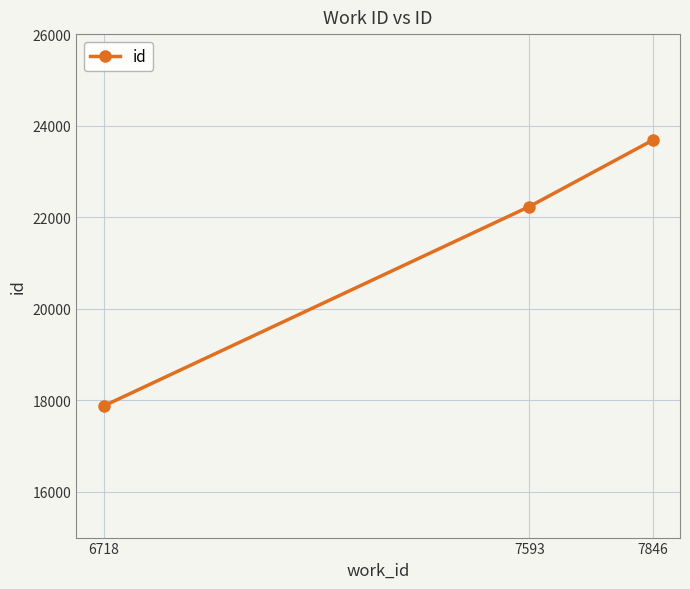

What is the change in value from 6718 to 7593?

+4358